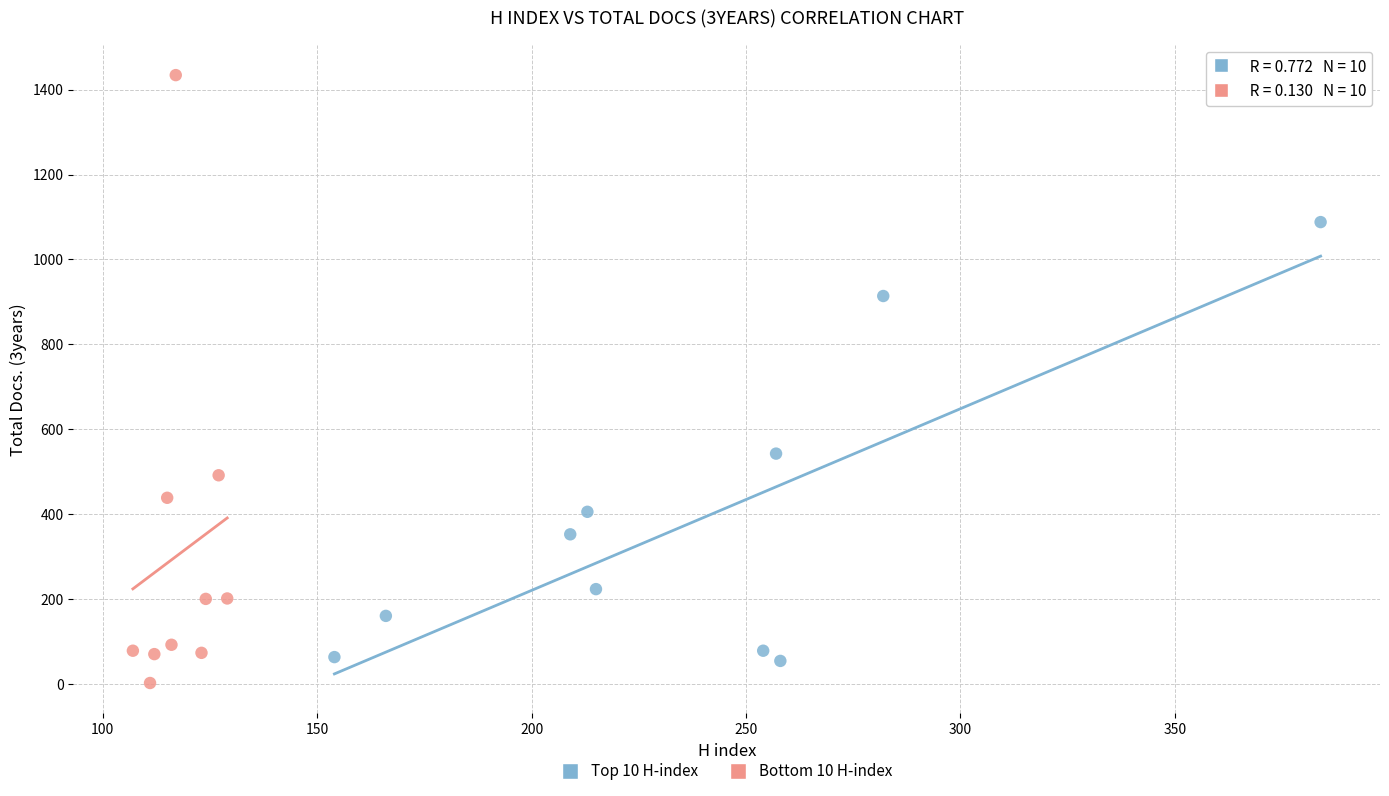

Which series has the largest Y range (max minus min)?

Bottom 10 H-index